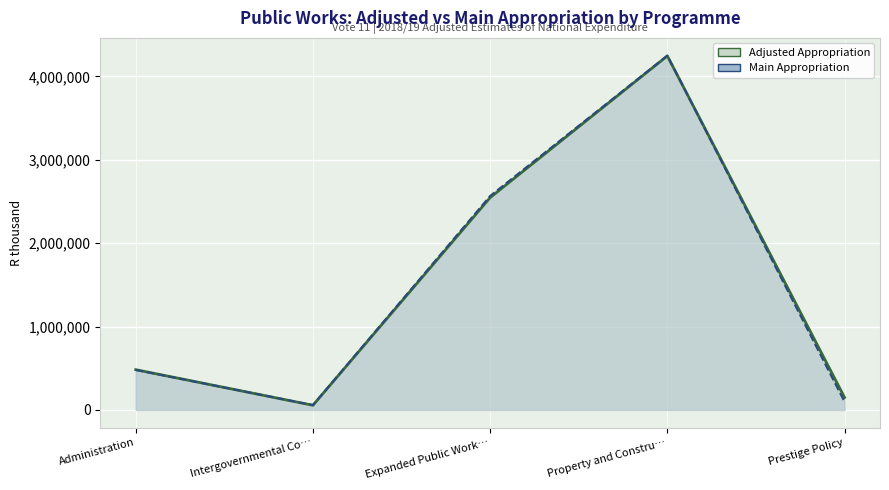

Rank the categories by Main Appropriation Line value from highest to lowest.

Property and Constru…, Expanded Public Work…, Administration, Prestige Policy, Intergovernmental Co…